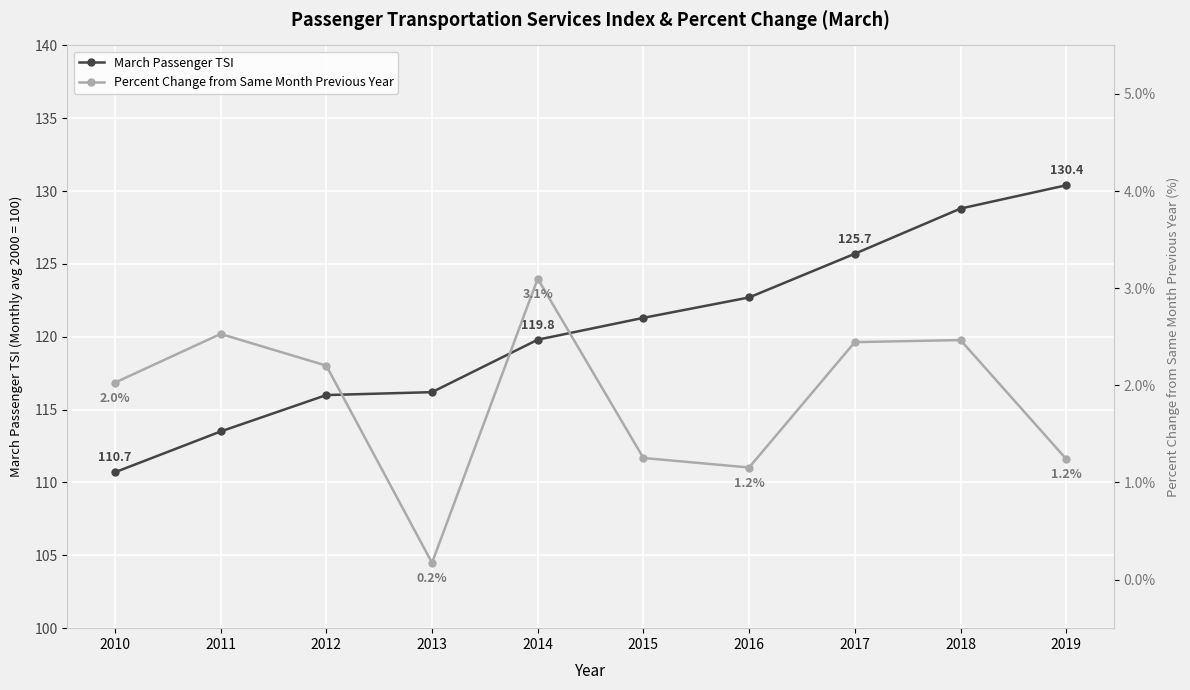

Reading left to right, what are all the values shown in this chart?

March Passenger TSI: 2010=110.7	2011=113.5	2012=116.0	2013=116.2	2014=119.8	2015=121.3	2016=122.7	2017=125.7	2018=128.8	2019=130.4
Percent Change from Same Month Previous Year: 2010=2.0	2011=2.5	2012=2.2	2013=0.2	2014=3.1	2015=1.3	2016=1.2	2017=2.4	2018=2.5	2019=1.2